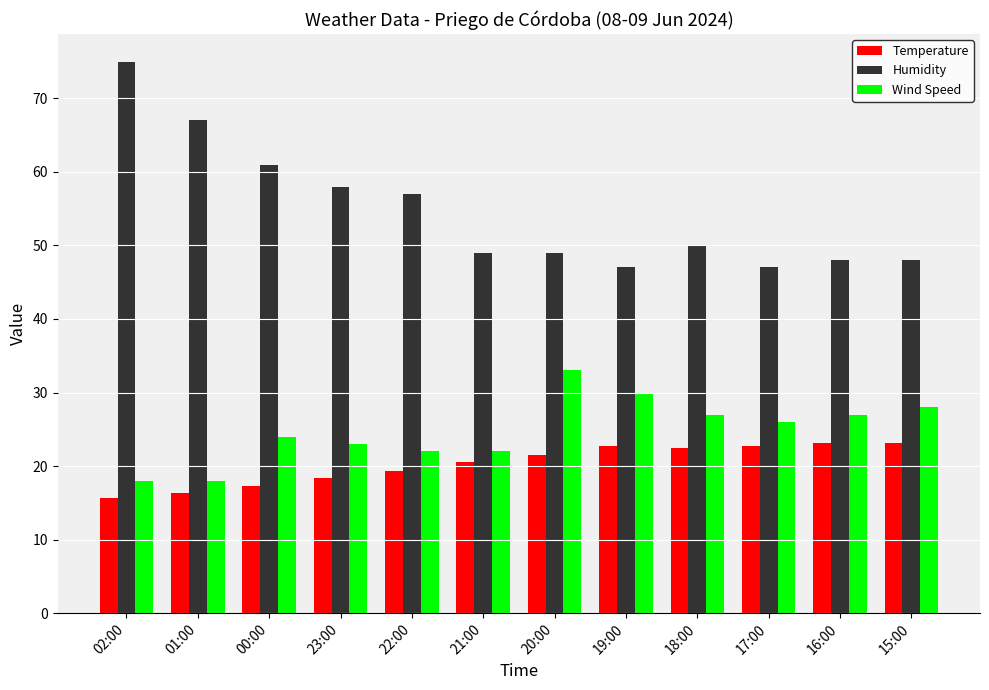

How many bars are there in each group?

3